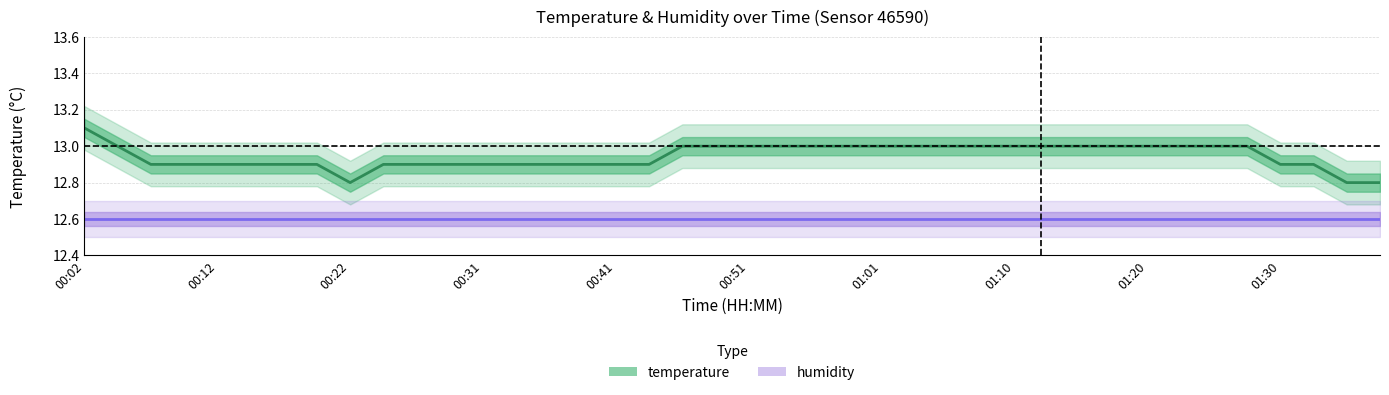

How many values exceed 13?

1